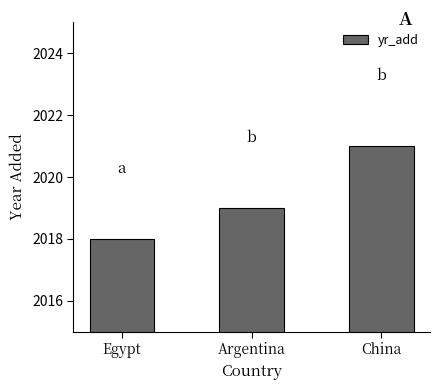

The value at China is 2823. True or false?

False